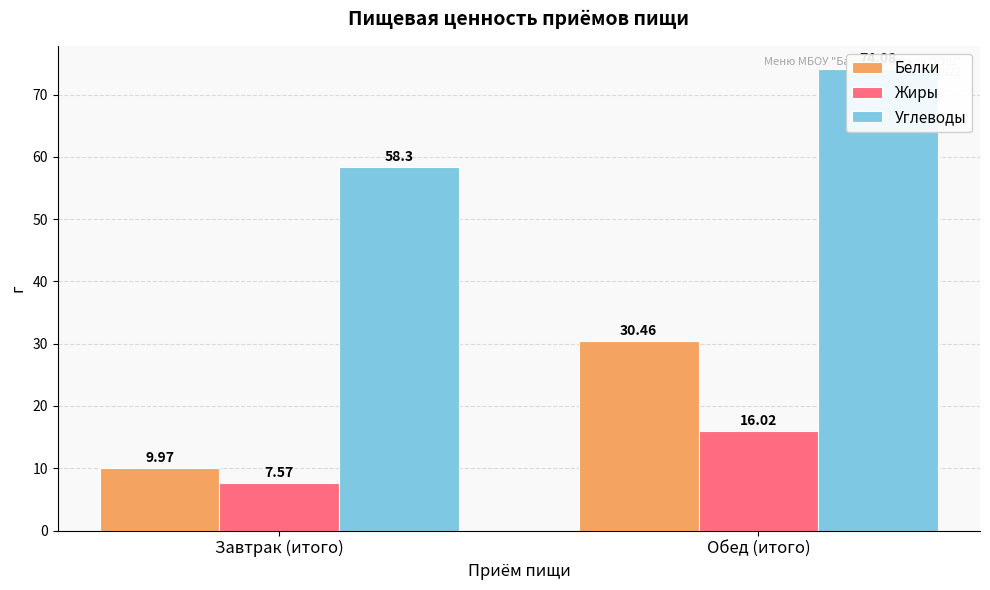

Where does the Белки series first go above 30?

Обед (итого)